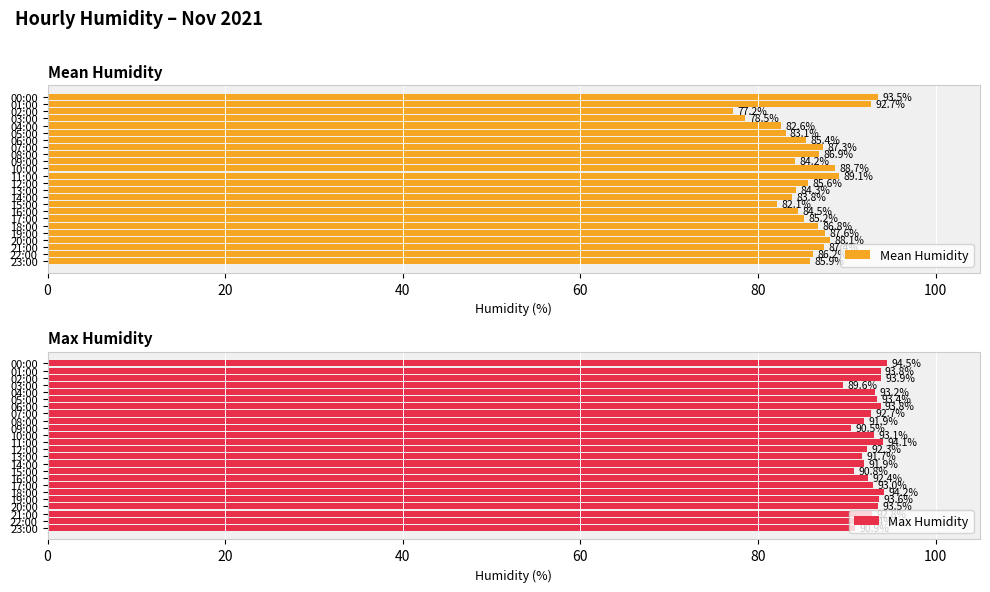

List the series in order of their overall mean, highest first.

Max Humidity, Mean Humidity